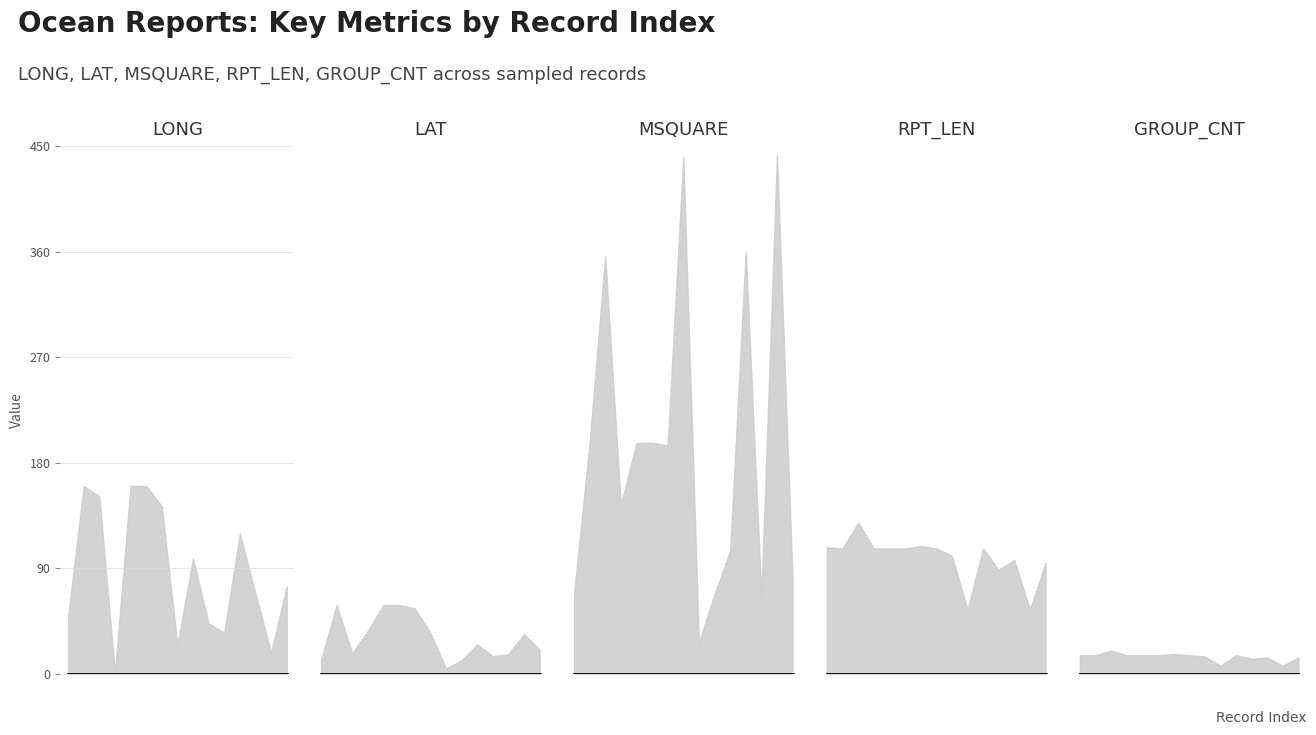

What is the sum of the GROUP_CNT values at 12 and 05?

29.0